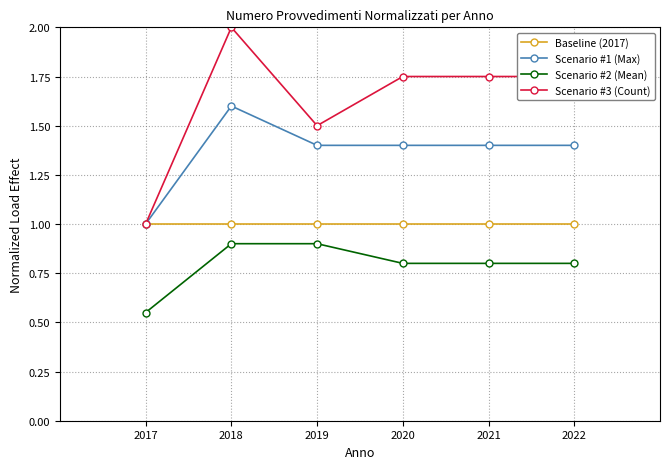

What is the value of the Scenario #2 (Mean) point at the 4th from the left?

0.8